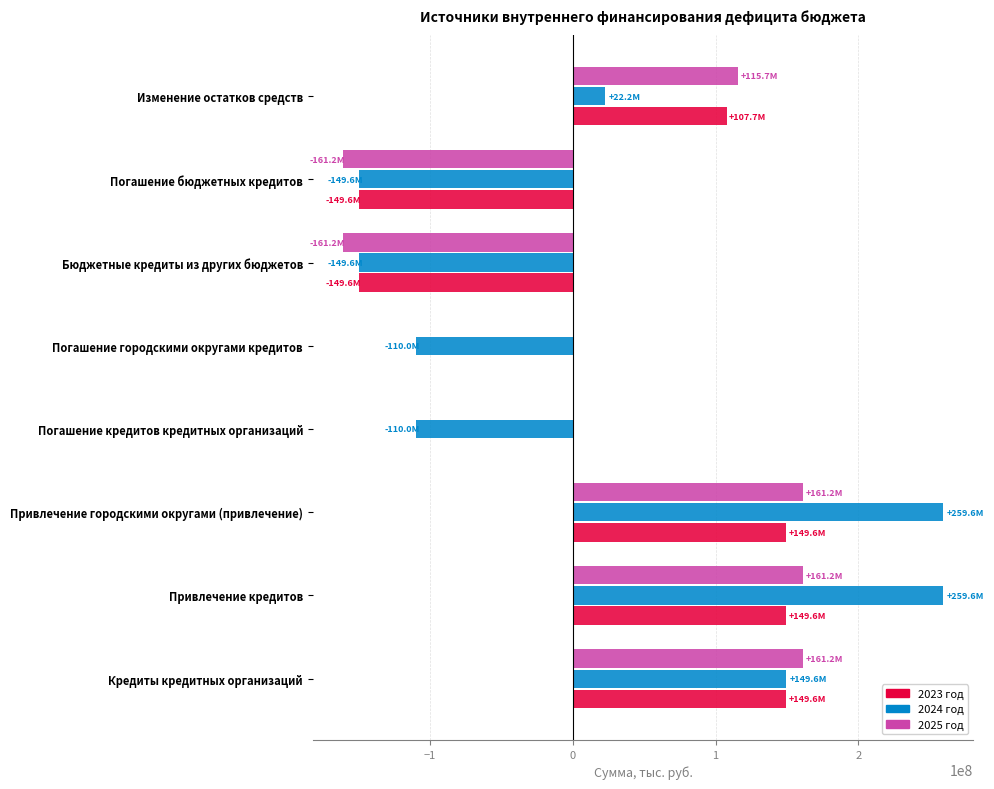

How many values in the 2025 год series exceed 115687041?

4